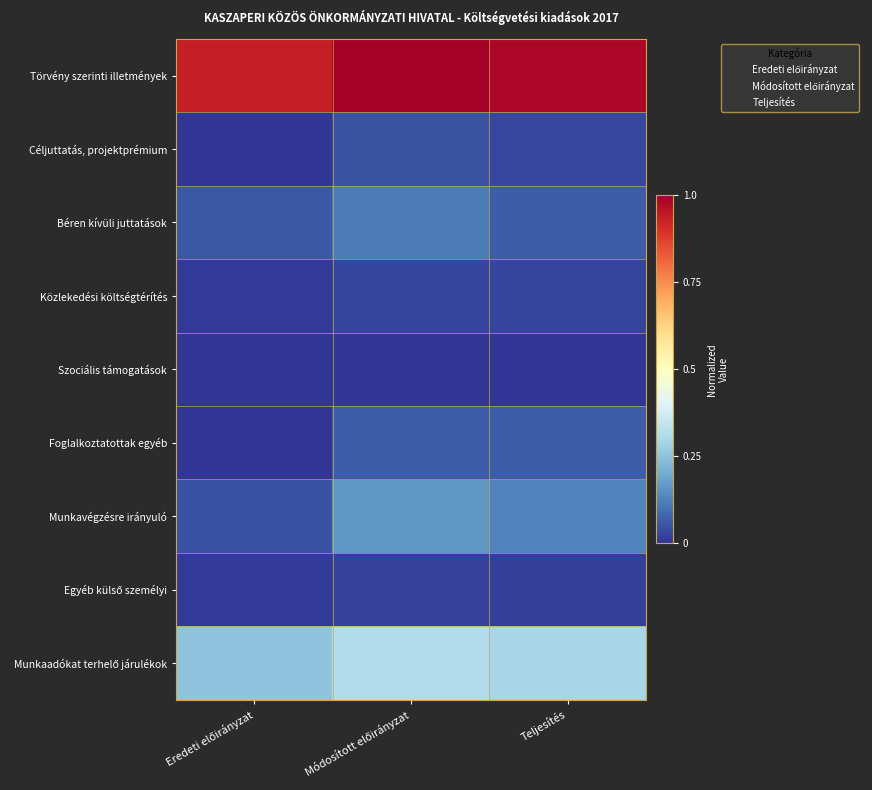

What is the greatest value displayed?

1.0